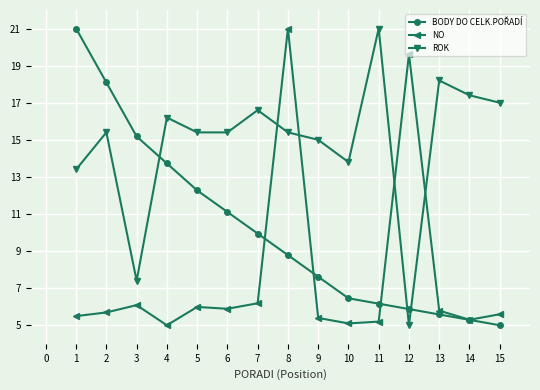

Is it true that ROK equals 5.0 at 11?

False